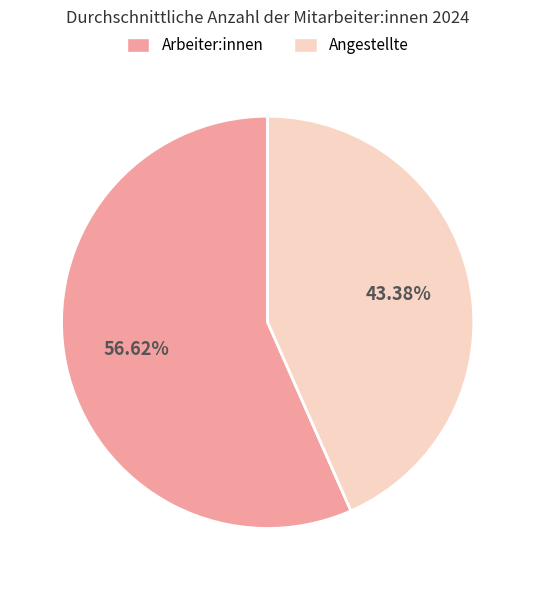

Is Angestellte the majority of the pie?

No